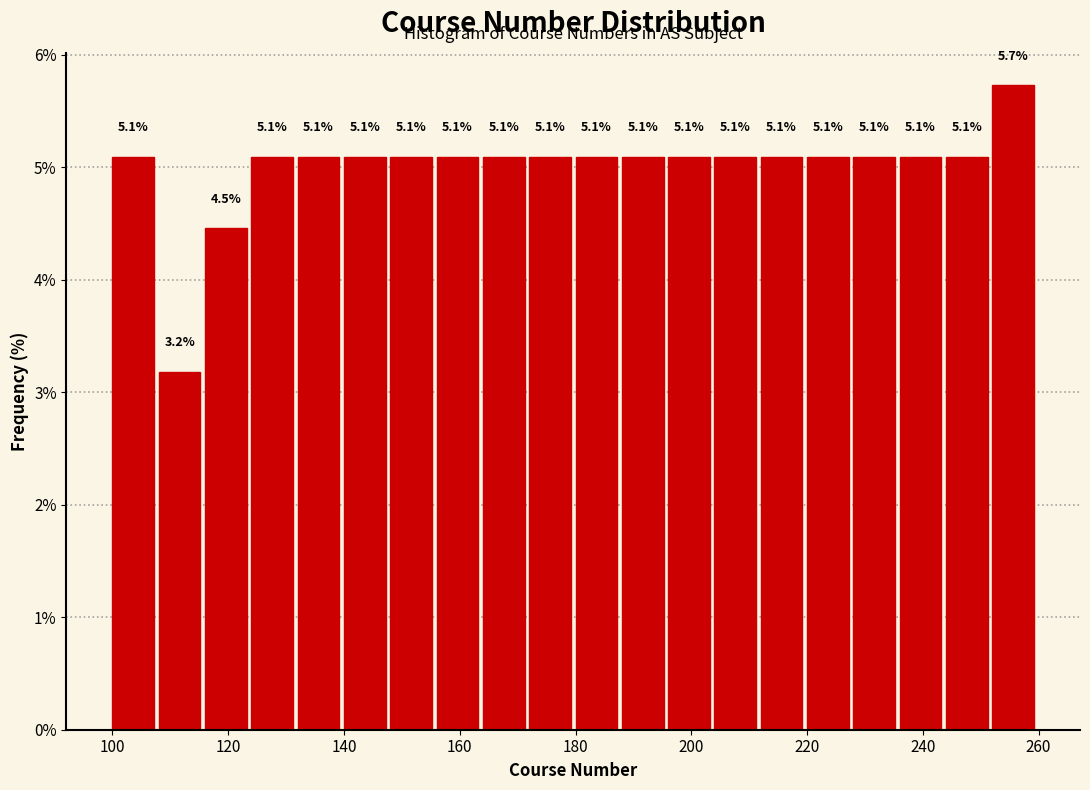

Which range on the x-axis has the tallest bar?

252 to 260